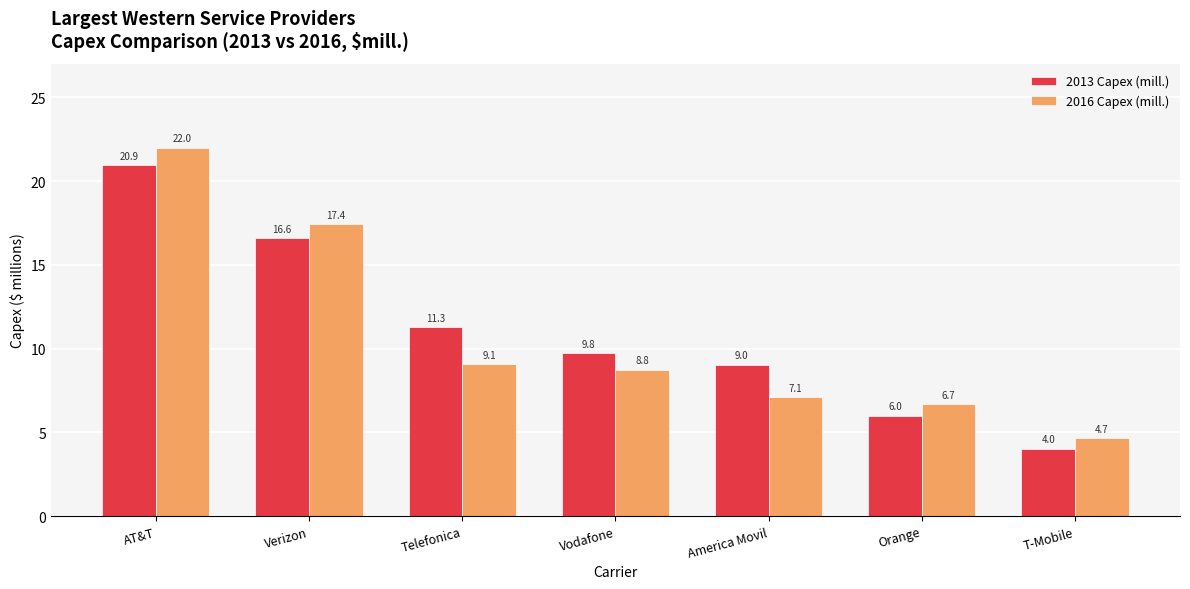

What is the average value of the 2013 Capex (mill.) series?

11.1